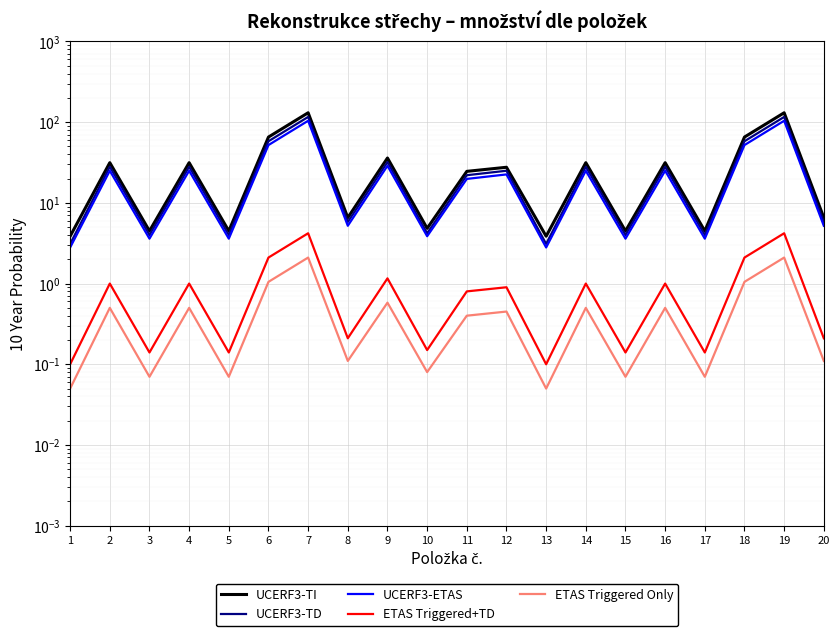

Which series changed the most between 4 and 18?

UCERF3-TI